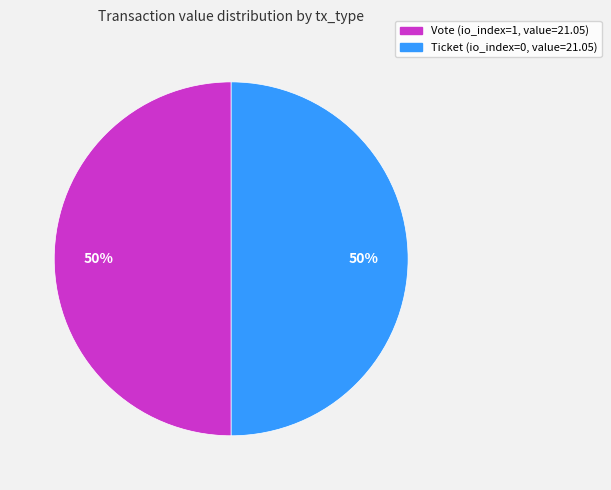

To the nearest percent, what is the average slice percentage?

50%